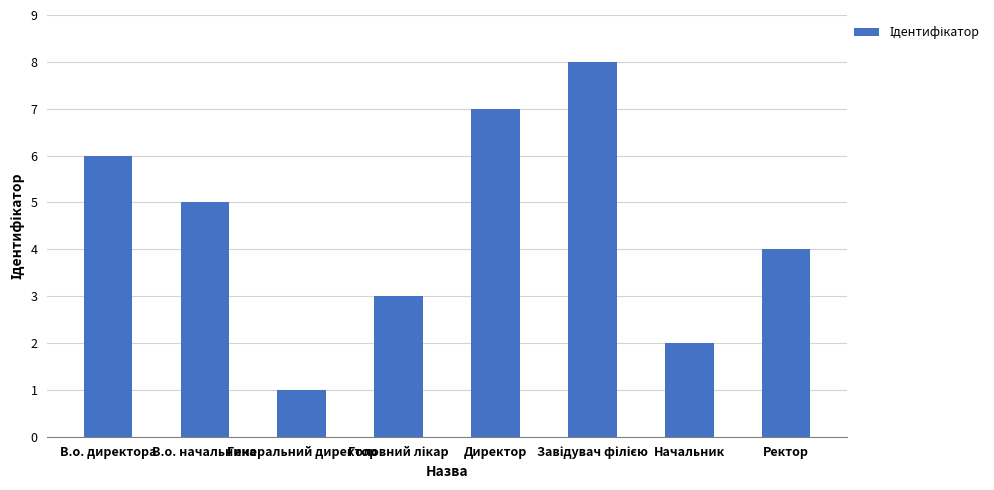

Where does the data first go above 5?

В.о. директора